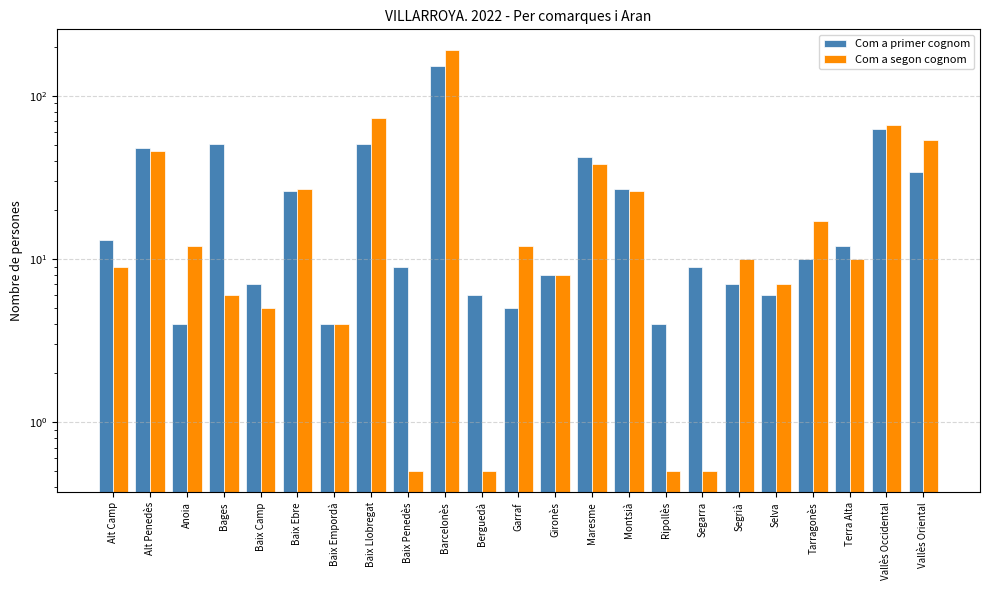

Does the chart contain any negative values?

No